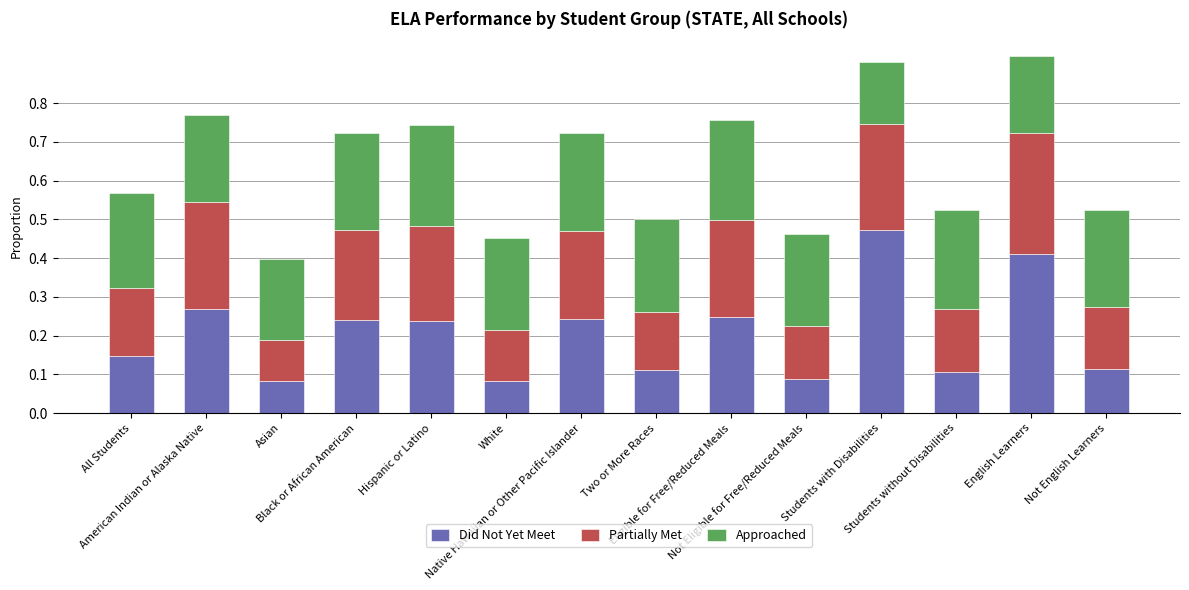

How many Did Not Yet Meet values are between 0 and 1?

14